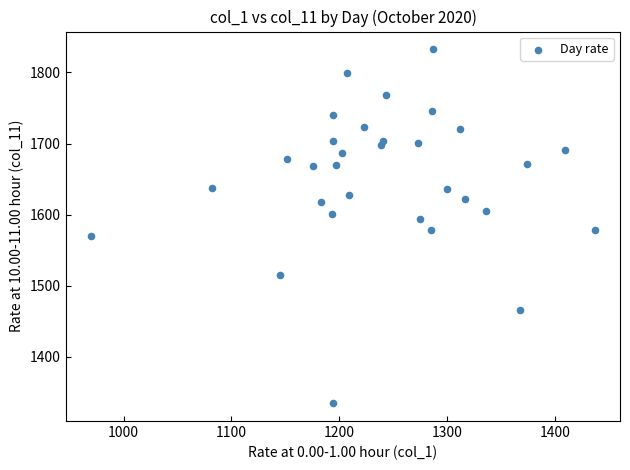

What is the range of Y values (max minus min)?

497.8